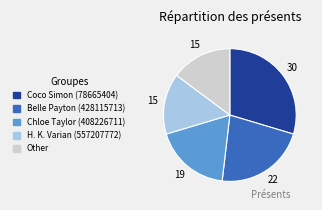

Which slice is the largest?

Coco Simon (78665404)